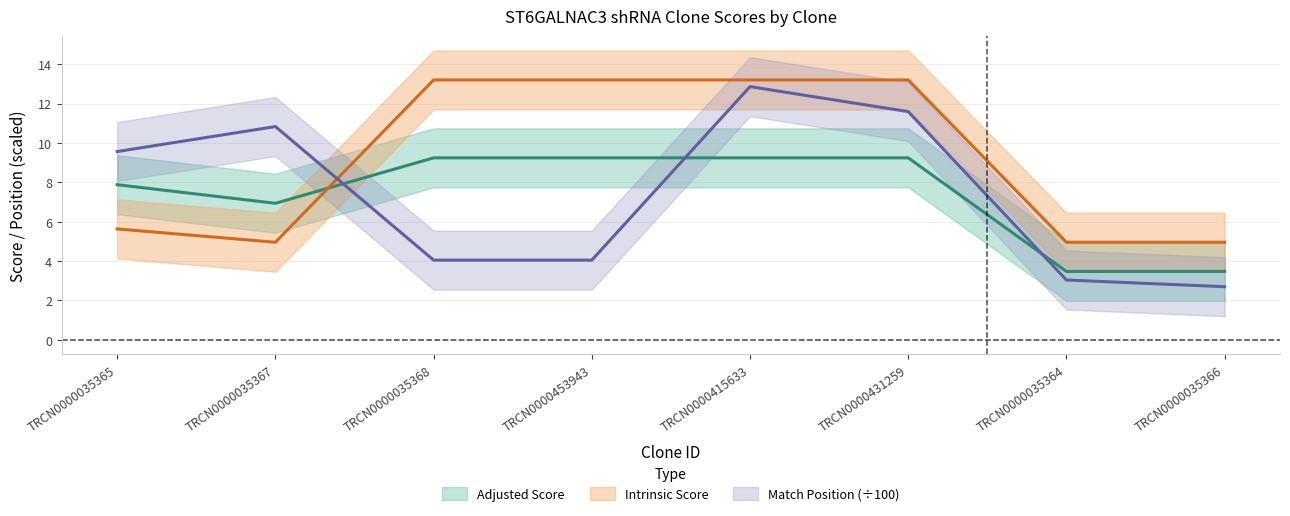

Which label corresponds to the largest value in the chart?

TRCN0000035368